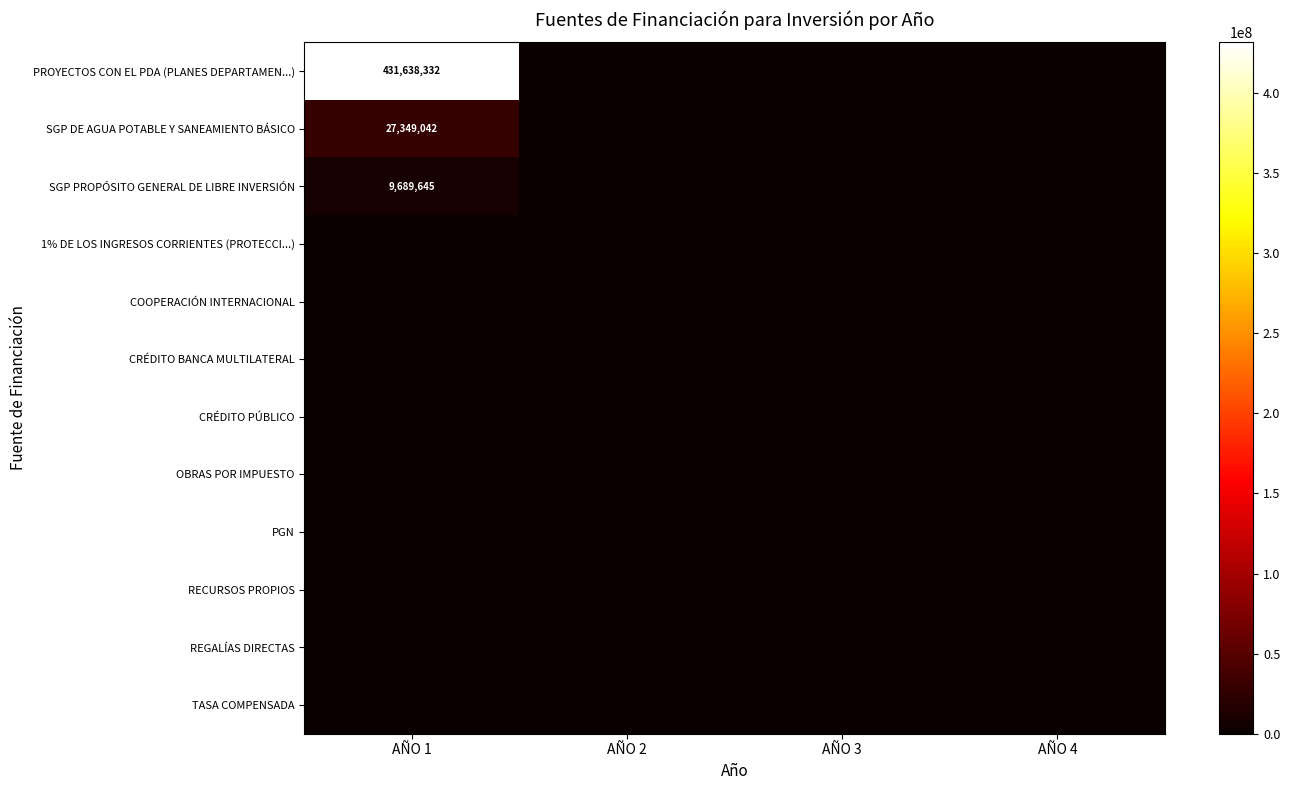

Is the value of CRÉDITO BANCA MULTILATERAL at AÑO 1 greater than the value of CRÉDITO PÚBLICO at AÑO 3?

No